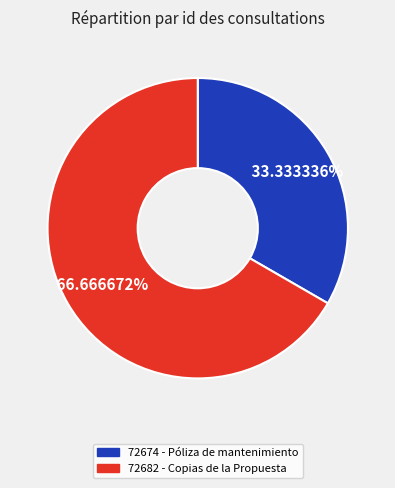

What is the smallest slice in the pie chart?

72674